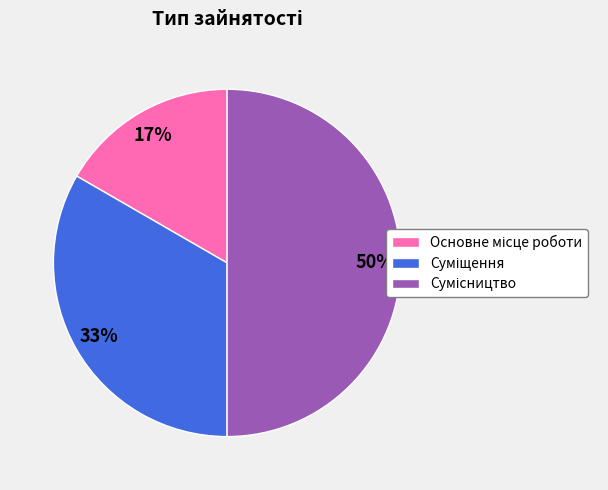

To the nearest percent, what is the average slice percentage?

33%